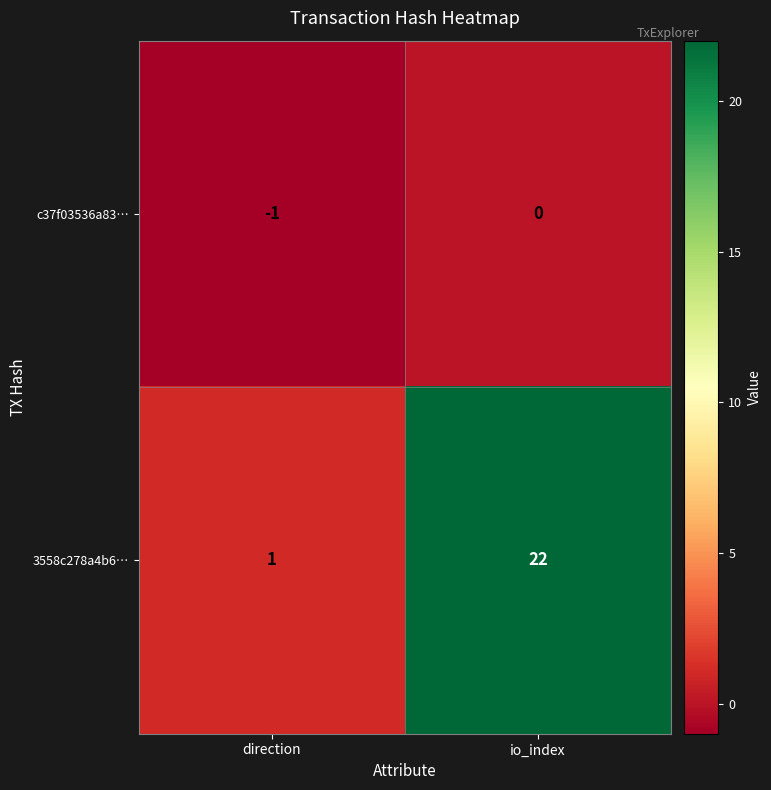

Reading right to left, extract all data points from this chart.

c37f03536a83…: 0	-1
3558c278a4b6…: 22	1